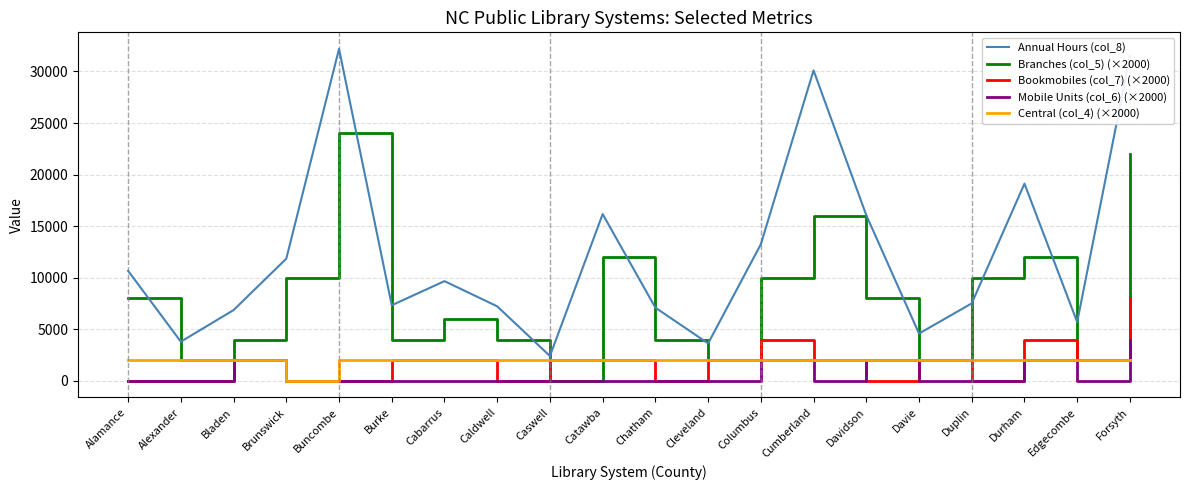

How many lines are shown in the chart?

5